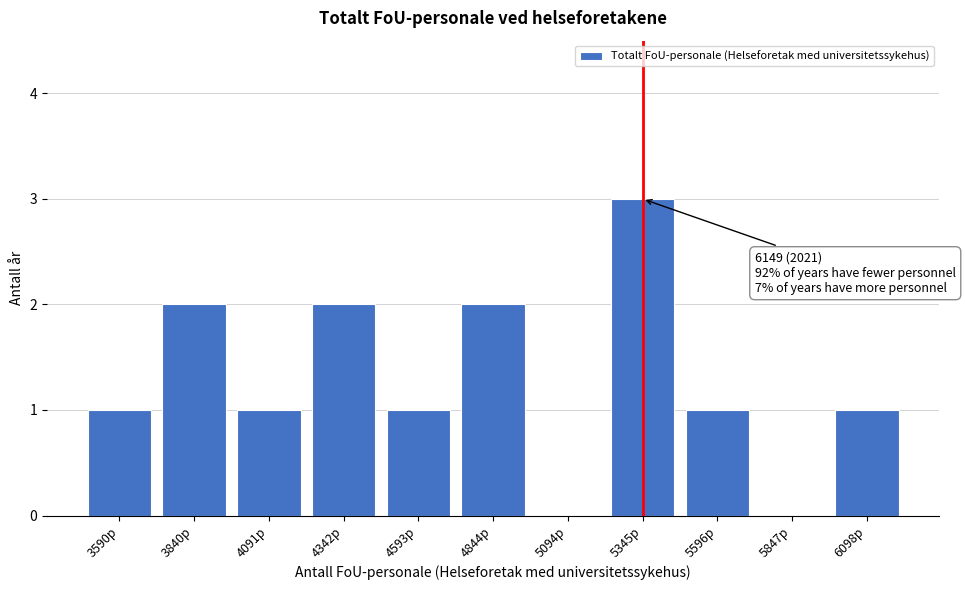

Reading left to right, extract all data points from this chart.

3590p=1	3840p=2	4091p=1	4342p=2	4593p=1	4844p=2	5094p=0	5345p=3	5596p=1	5847p=0	6098p=1